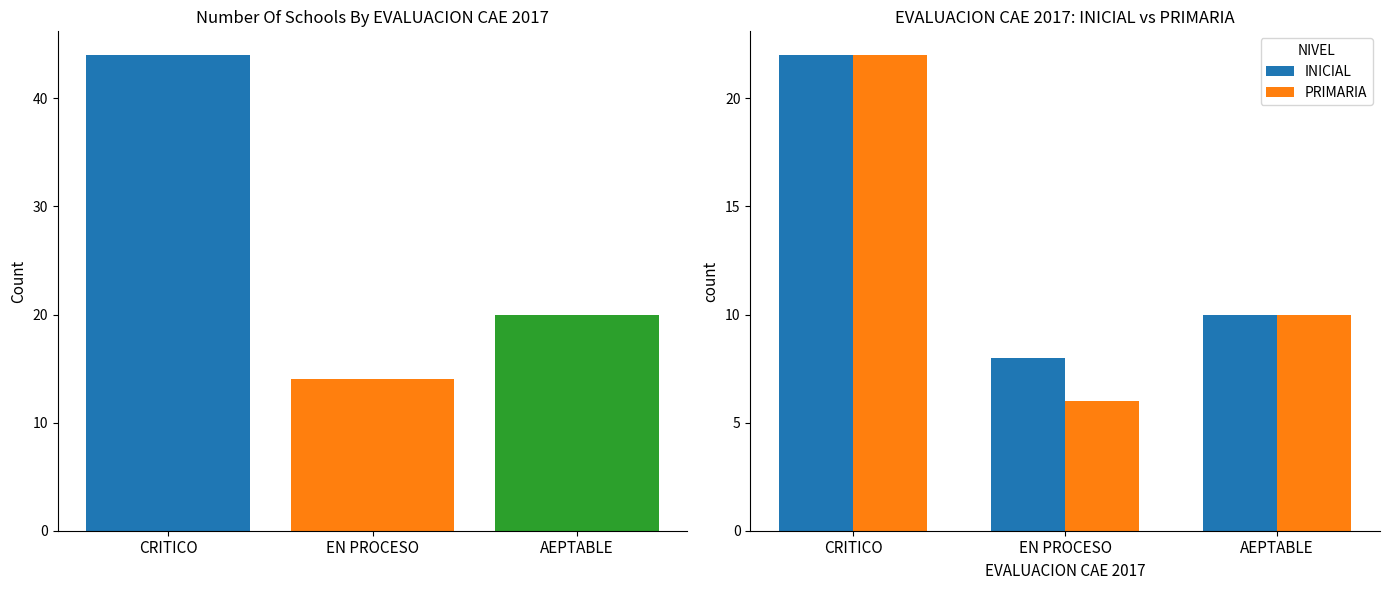

What is the maximum value for INICIAL?

22